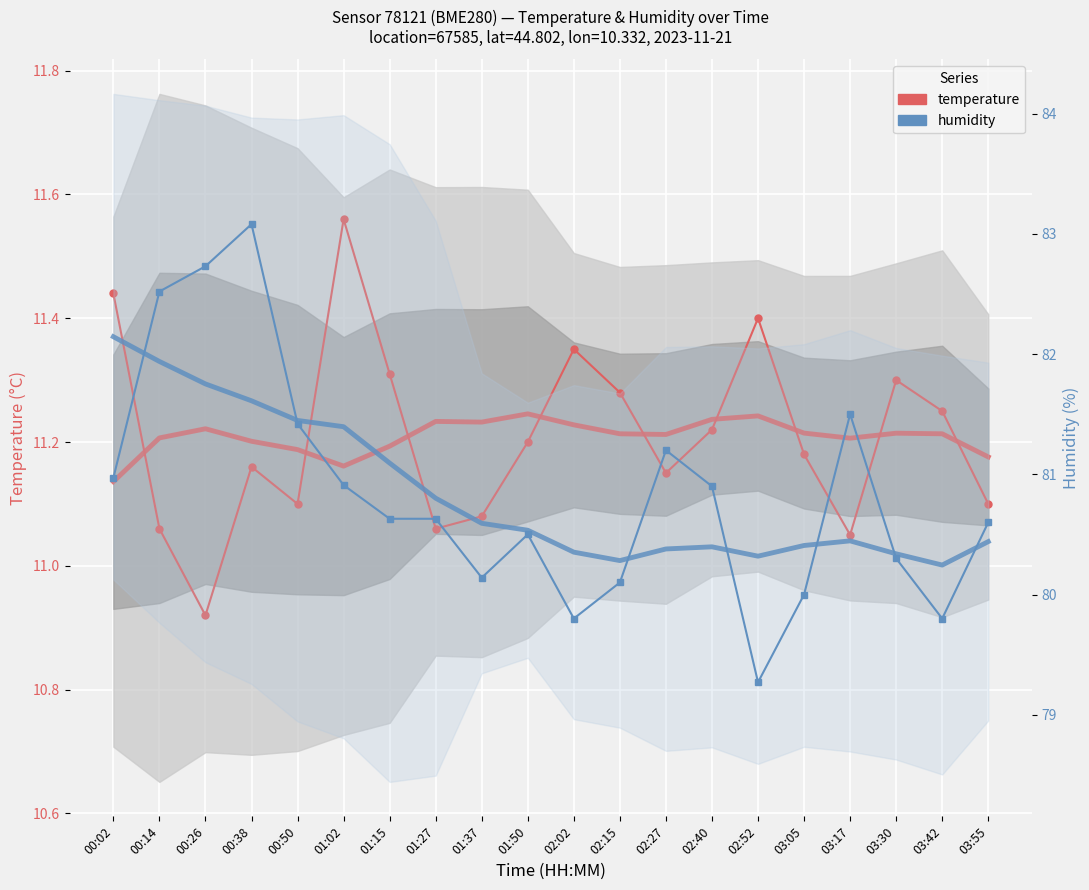

Rank the series at 02:52 from lowest to highest value.

temperature, humidity